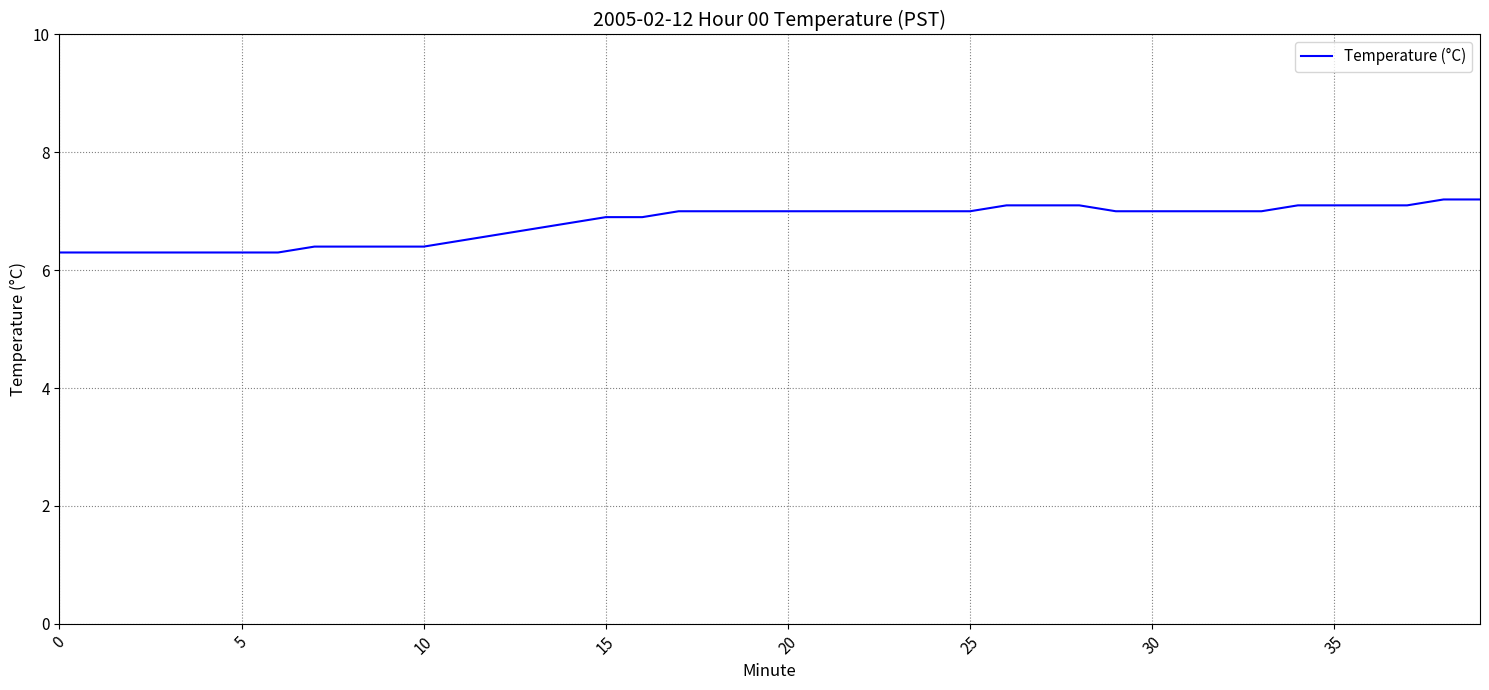

What is the maximum value shown in the chart?

7.2